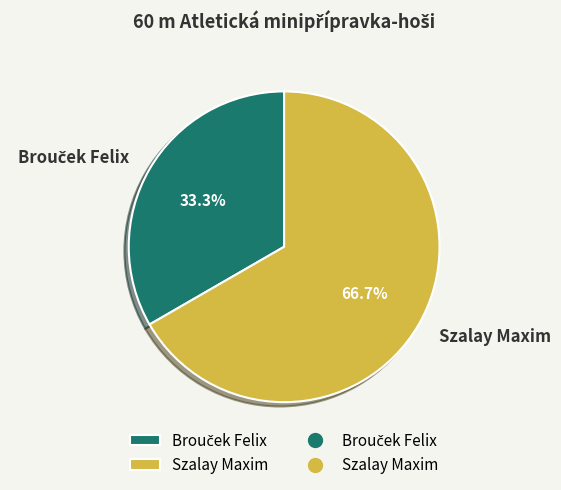

Which category has the biggest portion of the pie?

Szalay Maxim